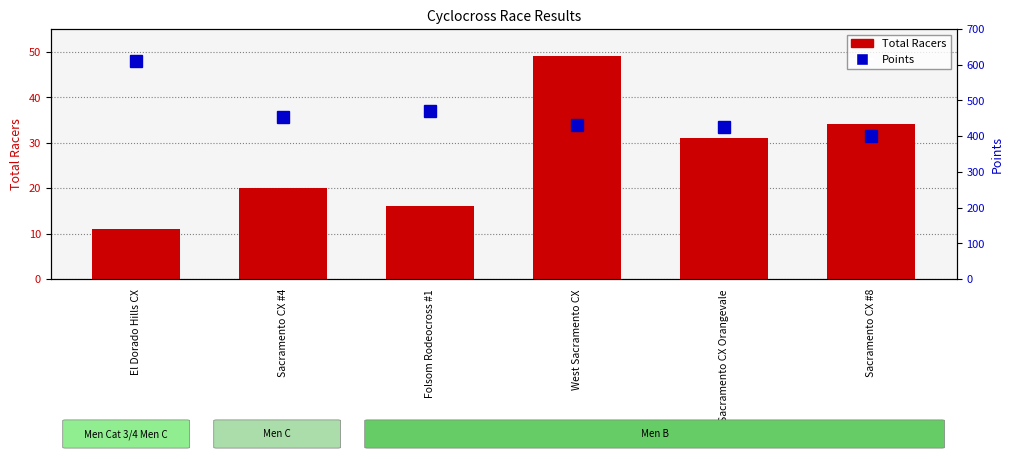

The value of Points at West Sacramento CX is 430.6. True or false?

True